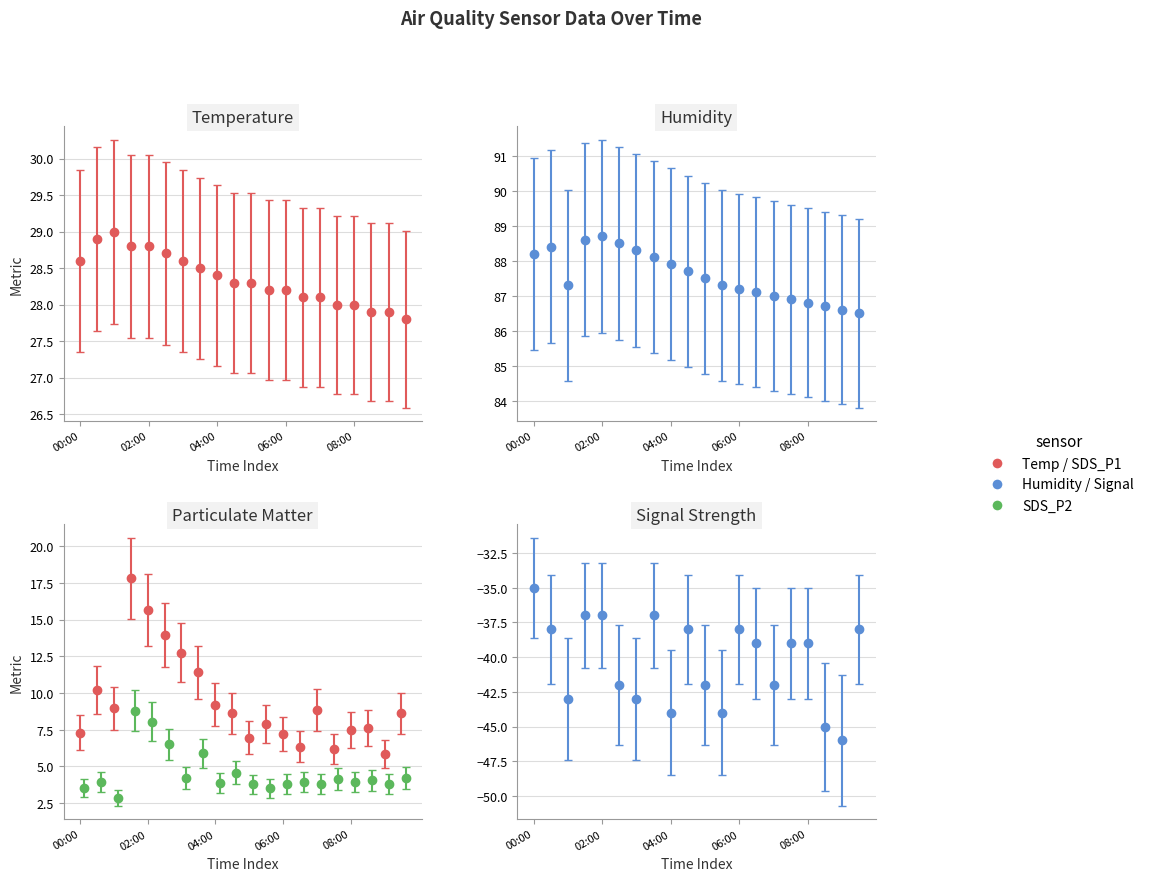

What is the minimum value shown in the chart?

-50.7